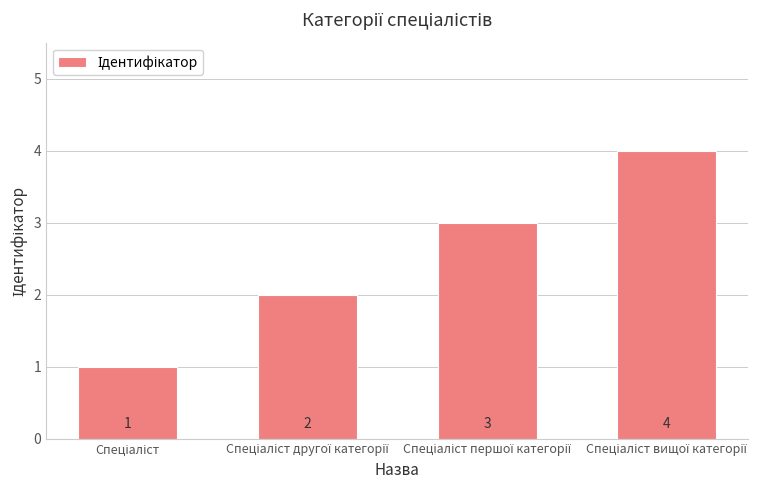

What is the greatest value displayed?

4